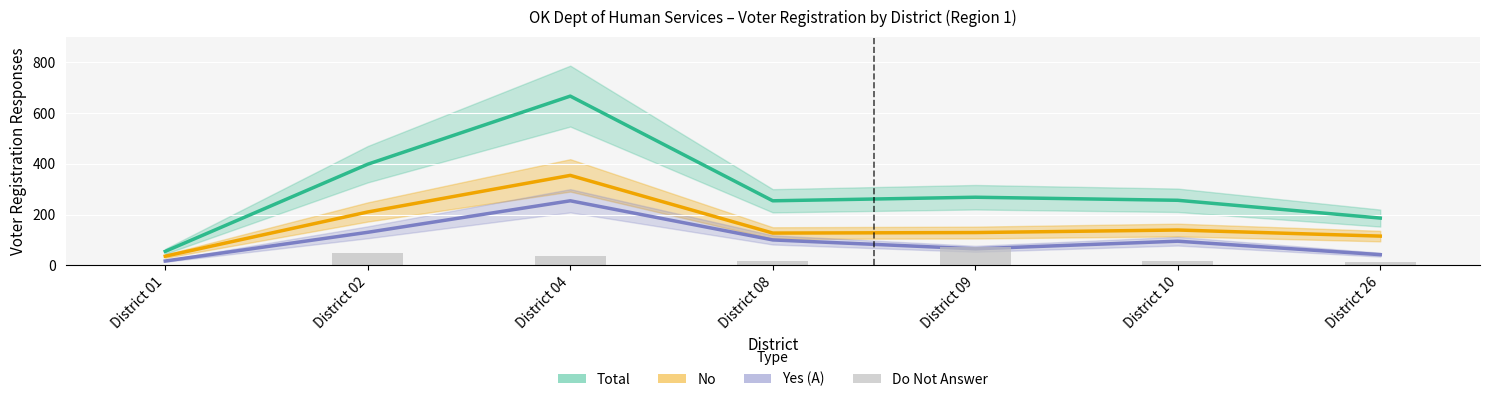

What is the value of the 7th bar from the left?

13